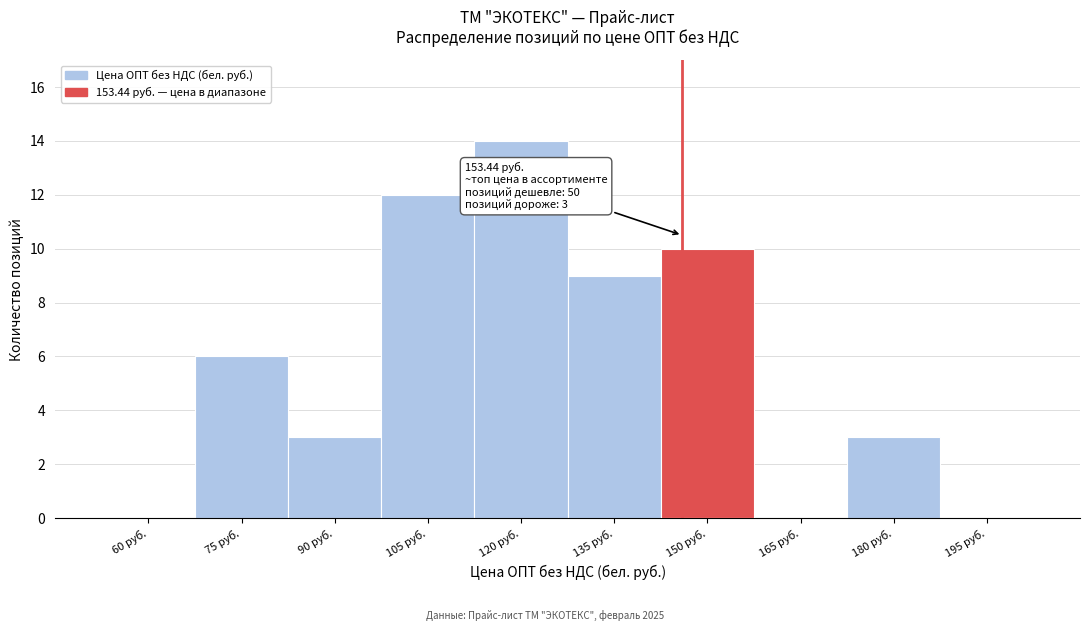

Reading right to left, what are all the values shown in this chart?

195 руб.=0	180 руб.=3	165 руб.=0	150 руб.=10	135 руб.=9	120 руб.=14	105 руб.=12	90 руб.=3	75 руб.=6	60 руб.=0